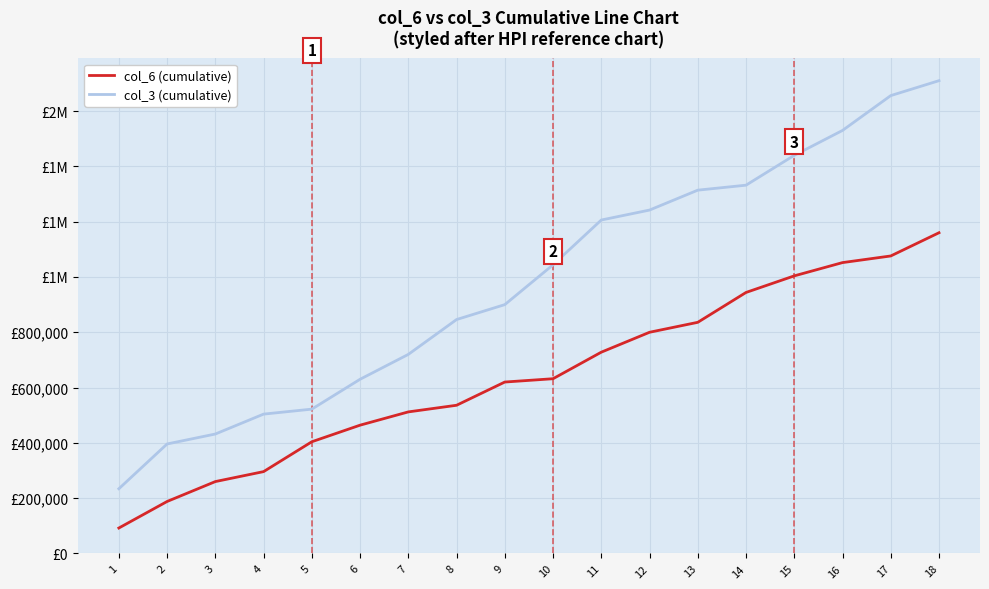

What value does the col_3 (cumulative) series have at 2, to the nearest 50?

396000